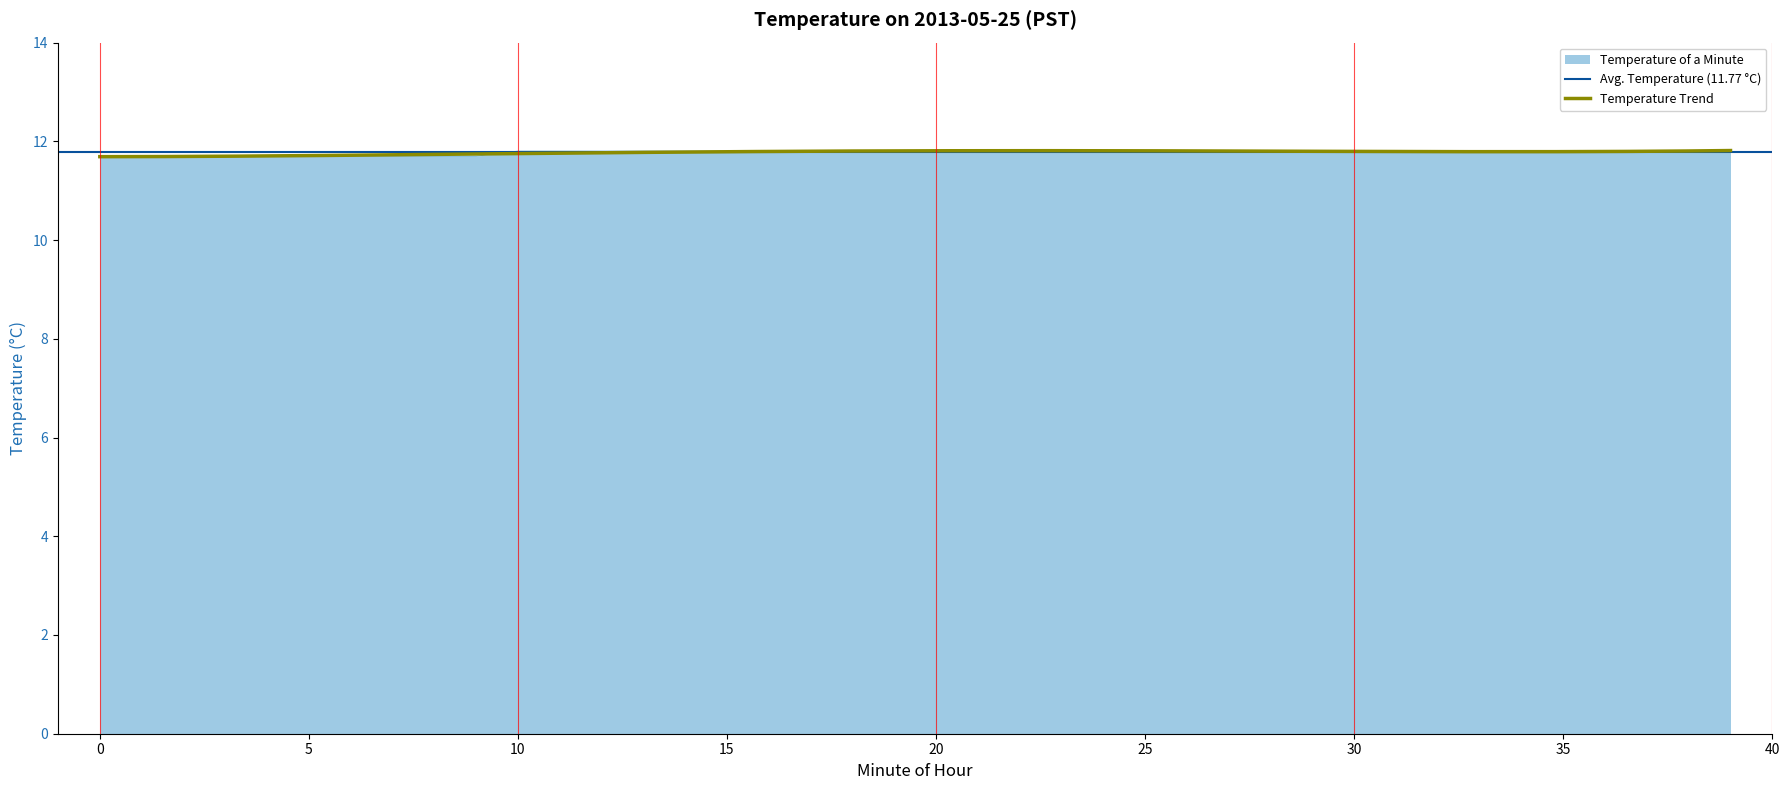

Reading left to right, transcribe all the data shown in this chart.

11.7	11.7	11.7	11.7	11.7	11.7	11.7	11.7	11.7	11.7	11.8	11.8	11.8	11.8	11.8	11.8	11.8	11.8	11.8	11.8	11.8	11.8	11.8	11.8	11.8	11.8	11.8	11.8	11.8	11.8	11.8	11.8	11.8	11.8	11.8	11.8	11.8	11.8	11.8	11.8